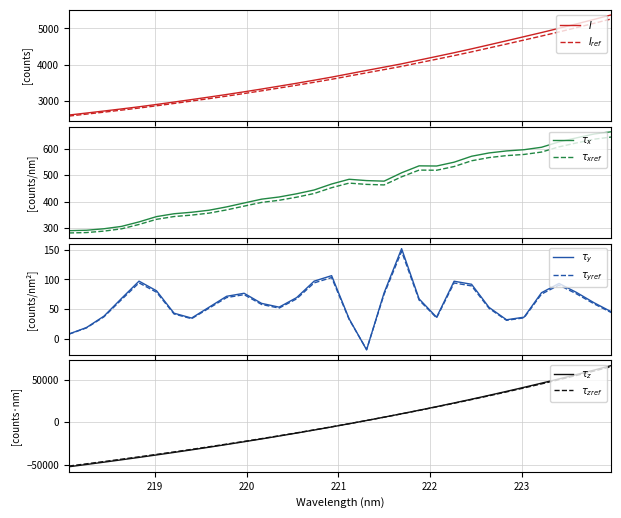

What is the difference between the values at 222.0721 and 218.442?

1508.2